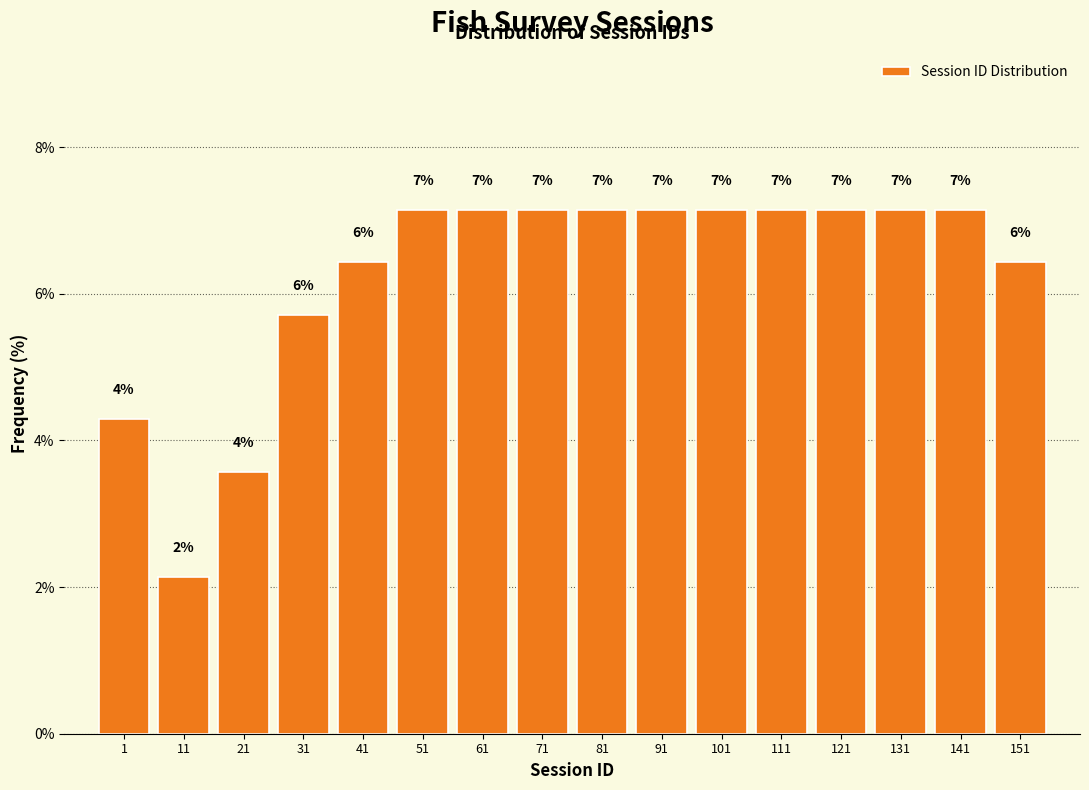

Does the chart contain any negative values?

No